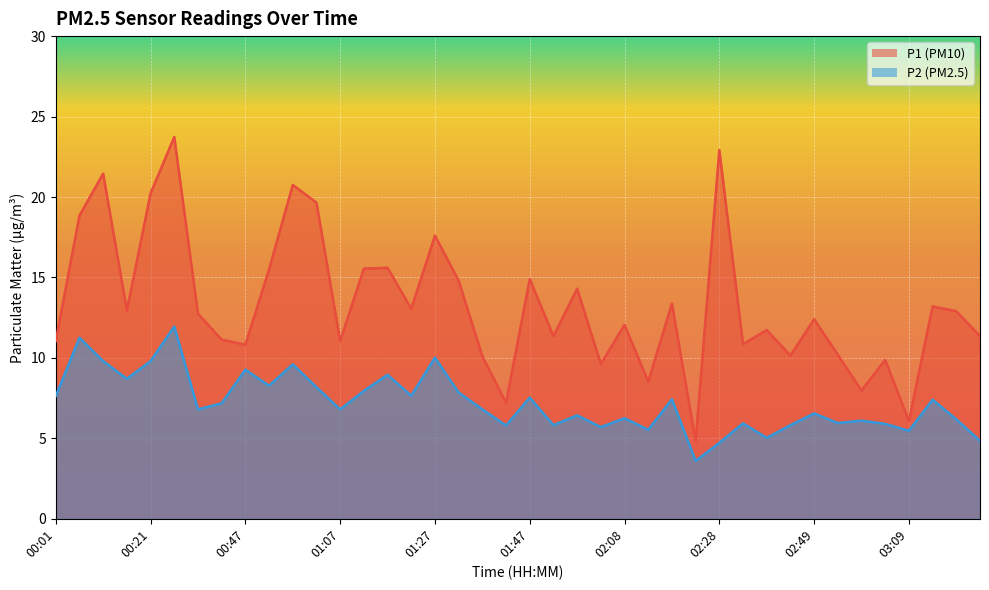

What is the value of the P1 point at the 38th from the left?

13.2